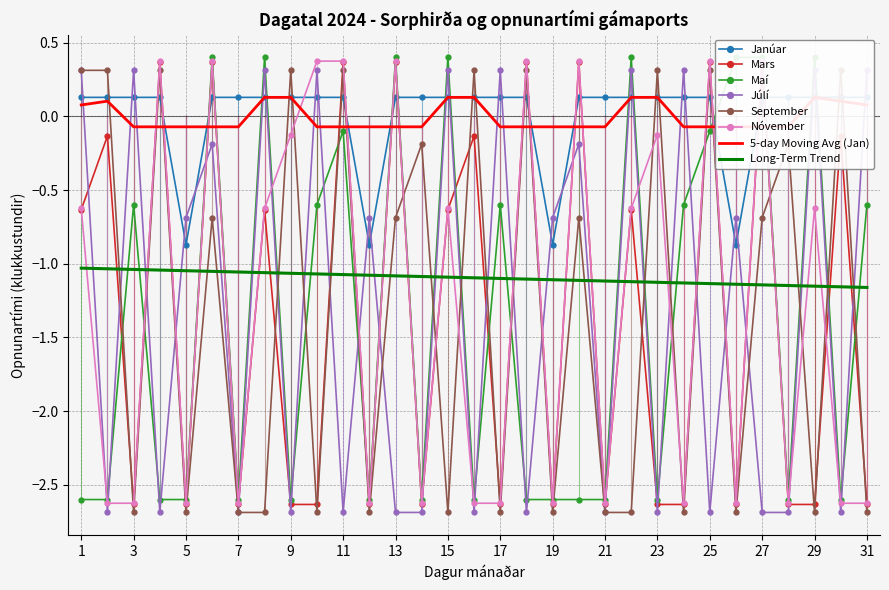

Which has a higher value, 16 or 26?

16